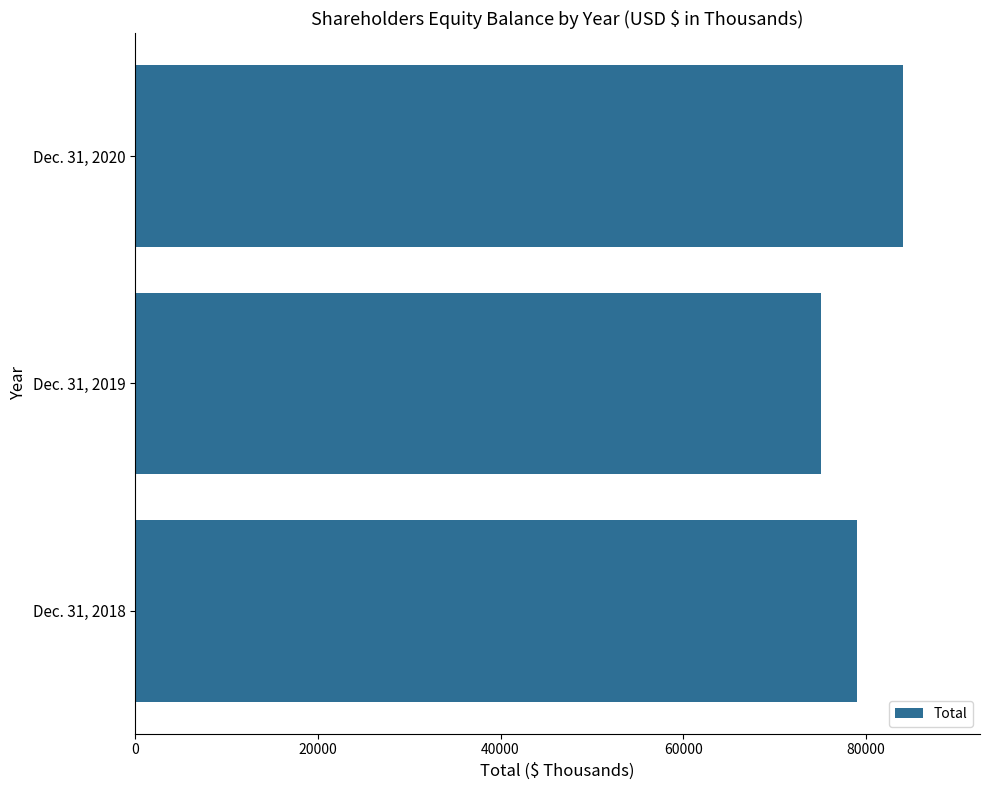

Reading bottom to top, list all the values displayed in this chart.

79046	75055	84089